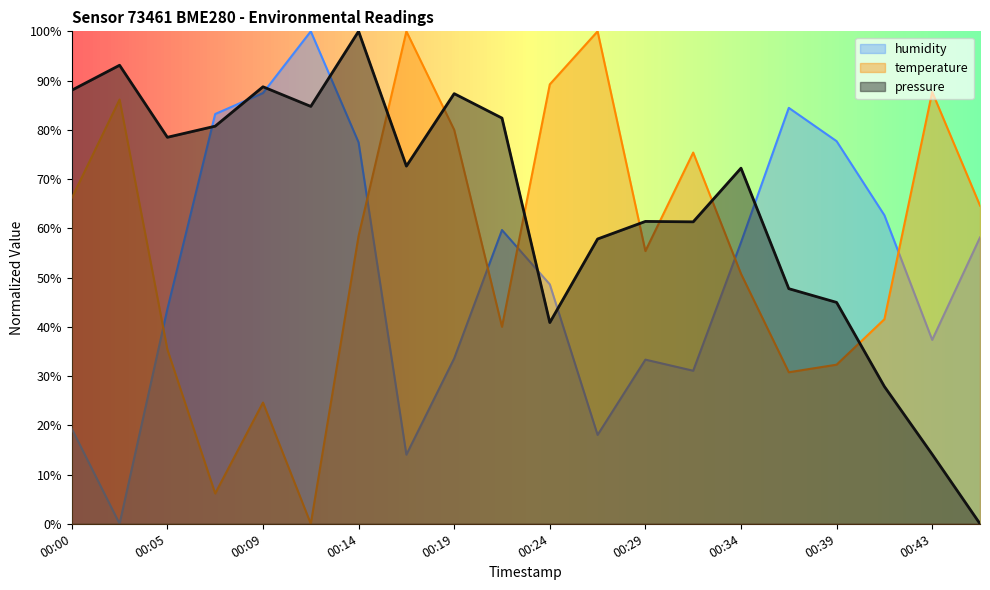

The humidity series shows 33.6 at 00:19. True or false?

True